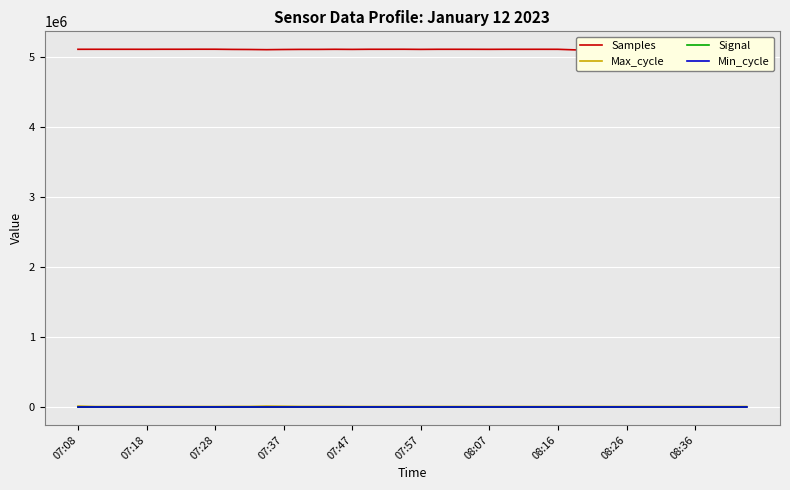

Reading right to left, transcribe all the data shown in this chart.

Samples: 5090336	5091310	5091892	5093389	5093570	5093521	5092285	5093848	5093530	5091984	5099396	5107469	5107735	5107653	5107853	5107008	5107540	5107782	5107830	5106415	5108228	5107991	5107958	5106284	5107731	5106182	5106299	5104721	5102273	5104871	5106039	5108541	5108646	5108227	5108268	5107616	5107804	5107821	5107955	5107726
Max_cycle: 7524	7524	7532	7627	7590	7539	7573	7540	7568	7531	7592	7559	7578	7550	7516	7593	7535	8005	7639	7979	7536	7540	7535	7535	8823	8776	8884	11516	13592	8823	8784	7524	7531	7512	7584	7520	7536	7559	7531	13559
Signal: -70	-69	-69	-69	-69	-70	-72	-72	-72	-69	-67	-68	-68	-68	-67	-68	-67	-68	-69	-69	-69	-72	-71	-73	-72	-69	-69	-71	-69	-71	-69	-69	-69	-69	-69	-69	-69	-67	-67	-69
Min_cycle: 28	28	28	28	28	28	28	28	28	28	28	28	28	28	28	28	28	28	28	28	28	28	28	28	28	28	28	28	28	28	28	28	28	28	28	28	28	28	28	27